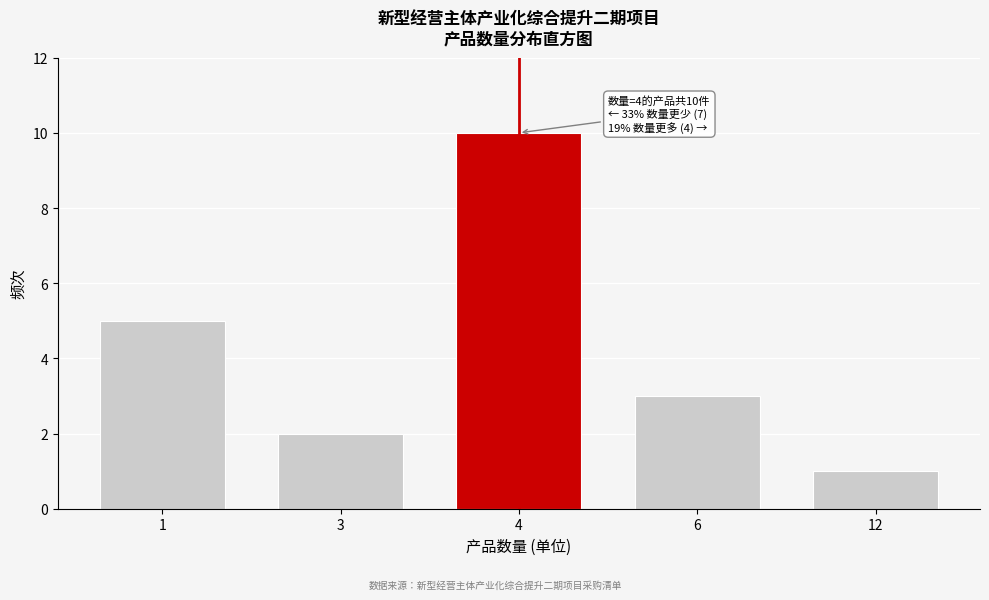

Reading left to right, what are all the values shown in this chart?

1=5	3=2	4=10	6=3	12=1